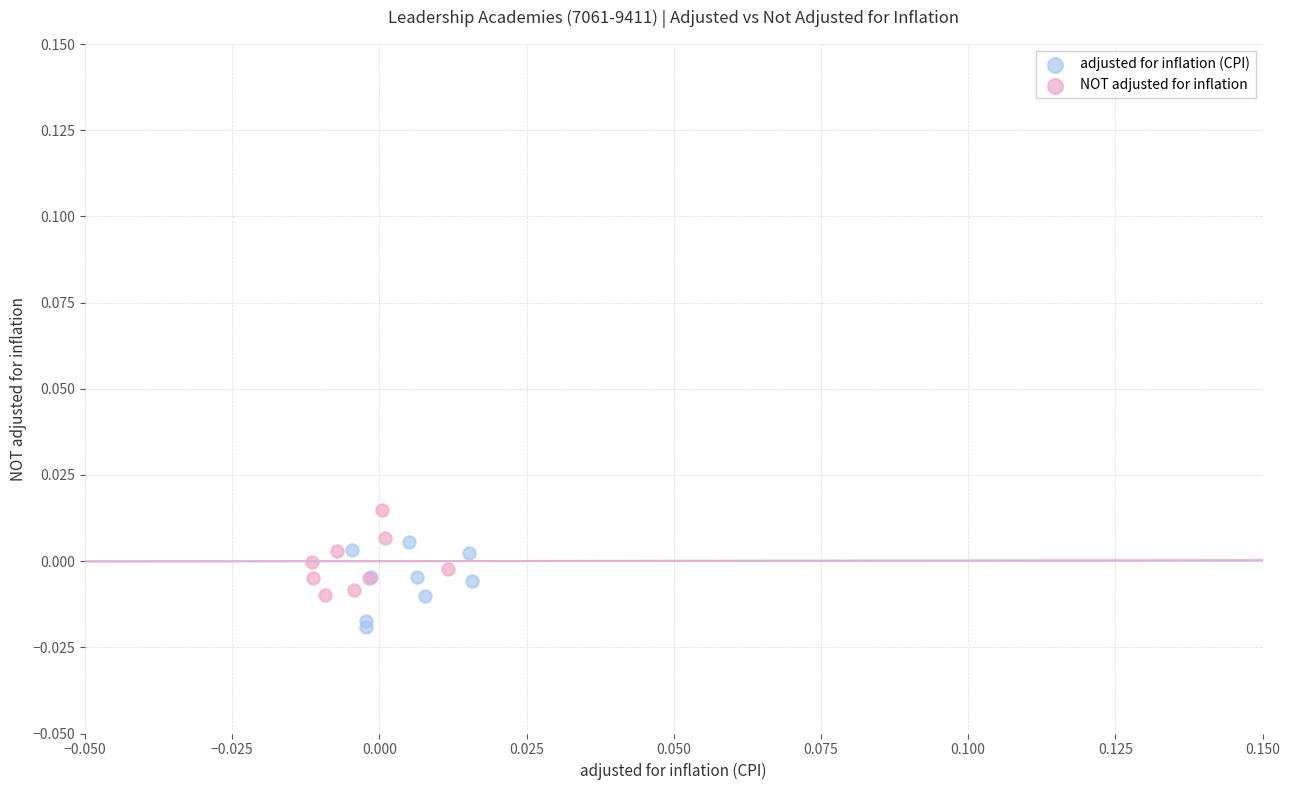

Which series contains the lowest Y value?

adjusted for inflation (CPI)